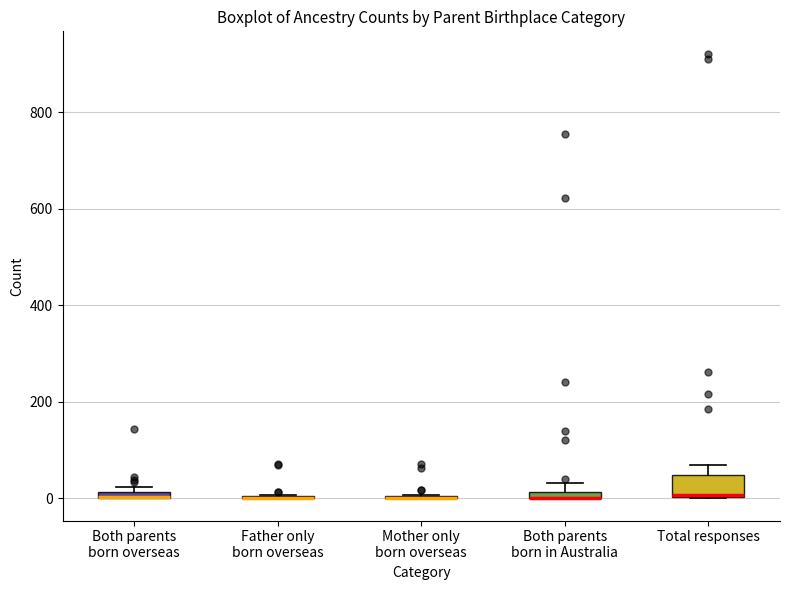

Which box is the tallest, from its lower edge to its upper edge?

Total responses